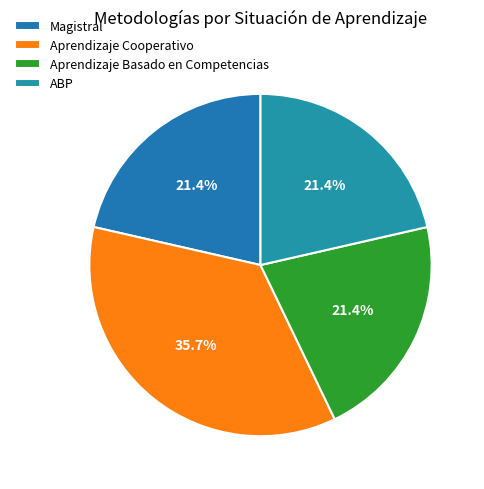

Is there a majority slice in this chart?

No